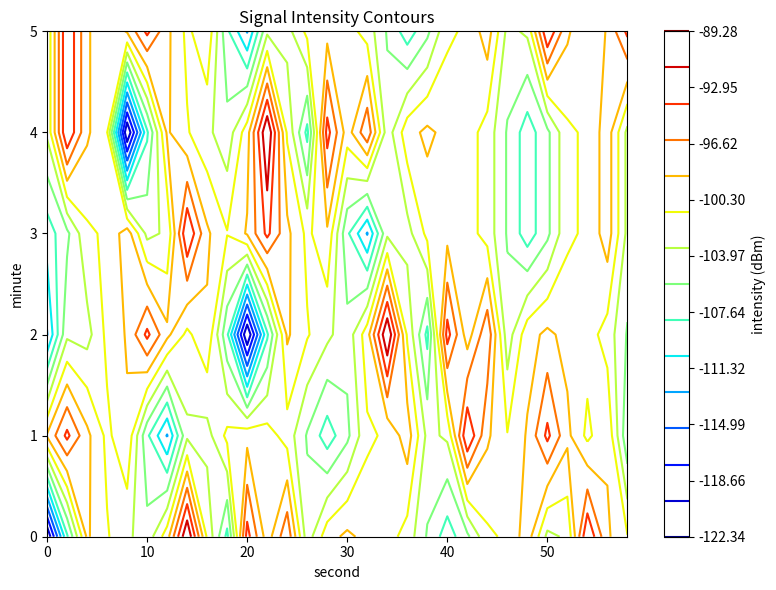

What is the total value across all series at 5?

-612.1